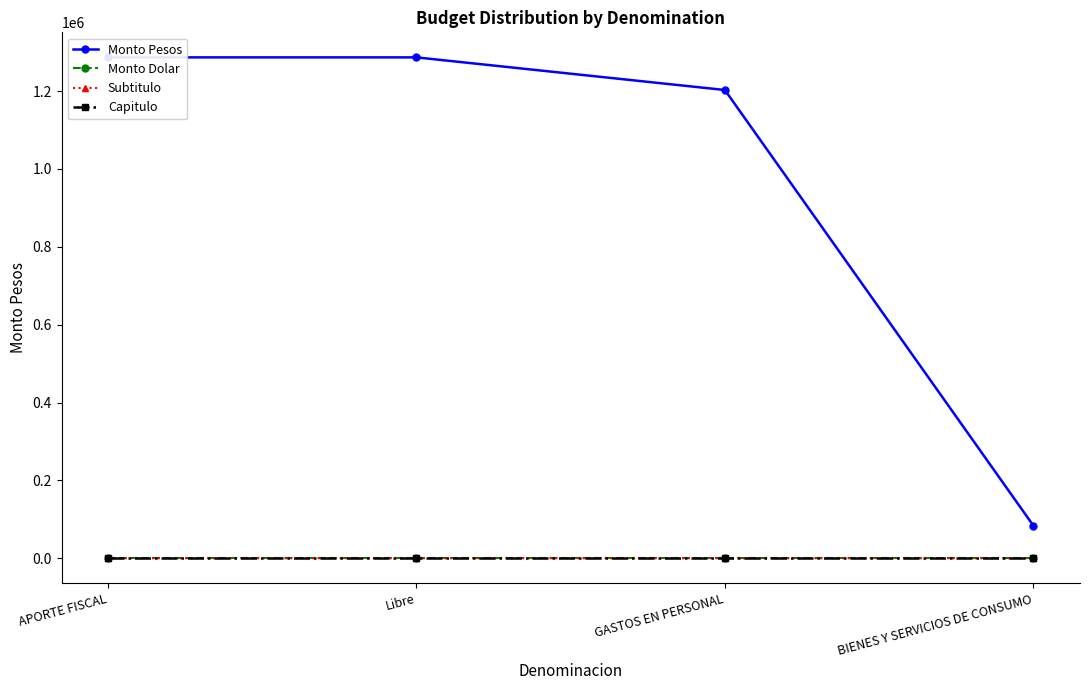

At GASTOS EN PERSONAL, list the series in order from smallest to largest.

Monto Dolar, Capitulo, Subtitulo, Monto Pesos